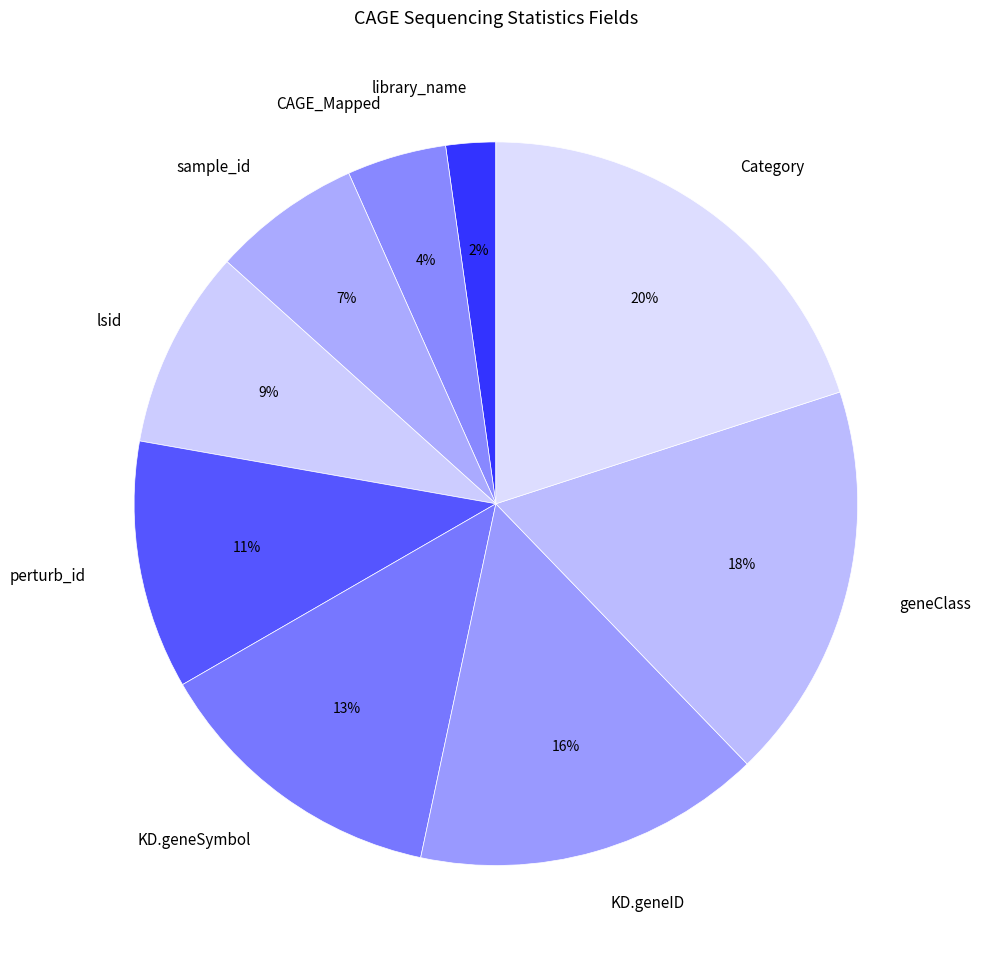

Between sample_id and KD.geneSymbol, which is larger?

KD.geneSymbol